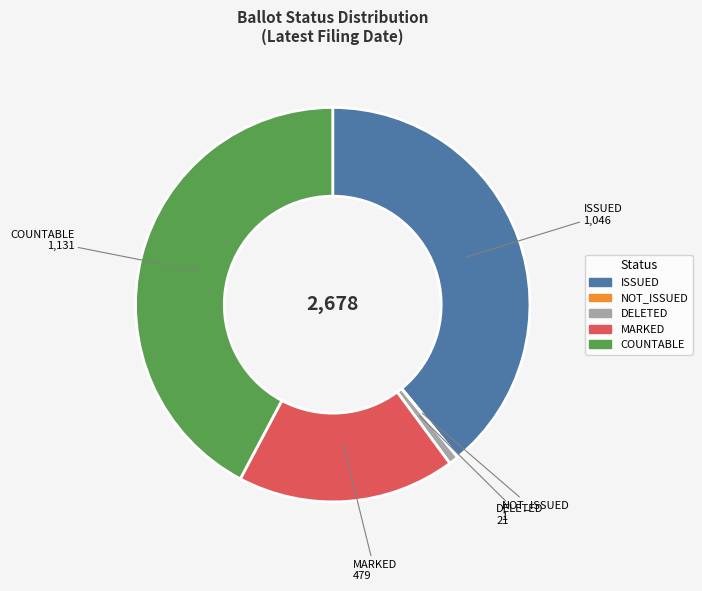

Does any single category account for the majority?

No